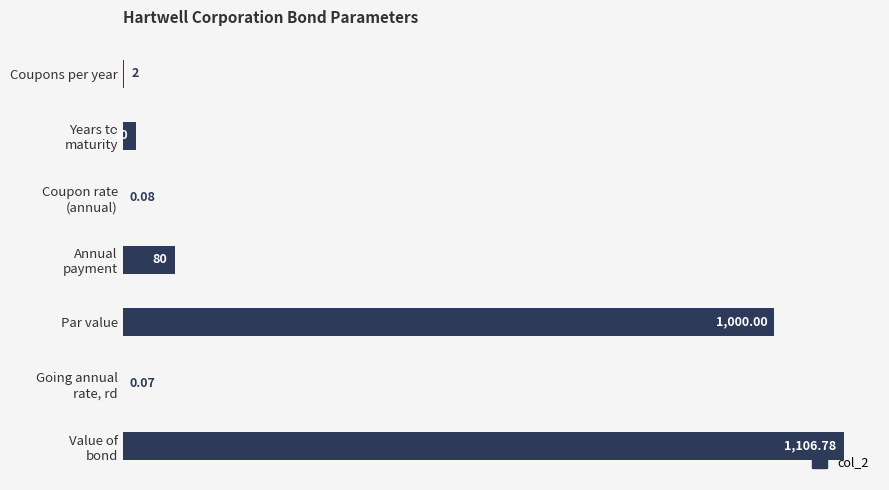

Are the bars horizontal?

Yes